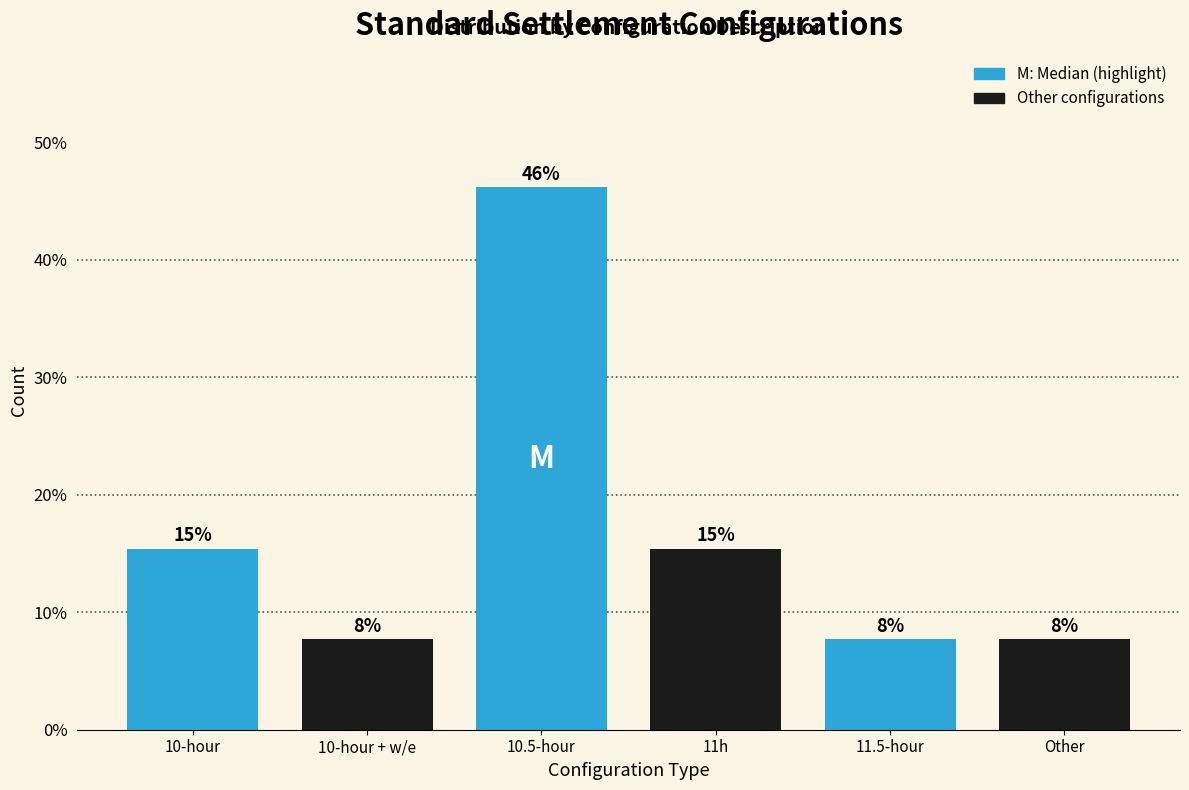

How many bars are there in total?

6